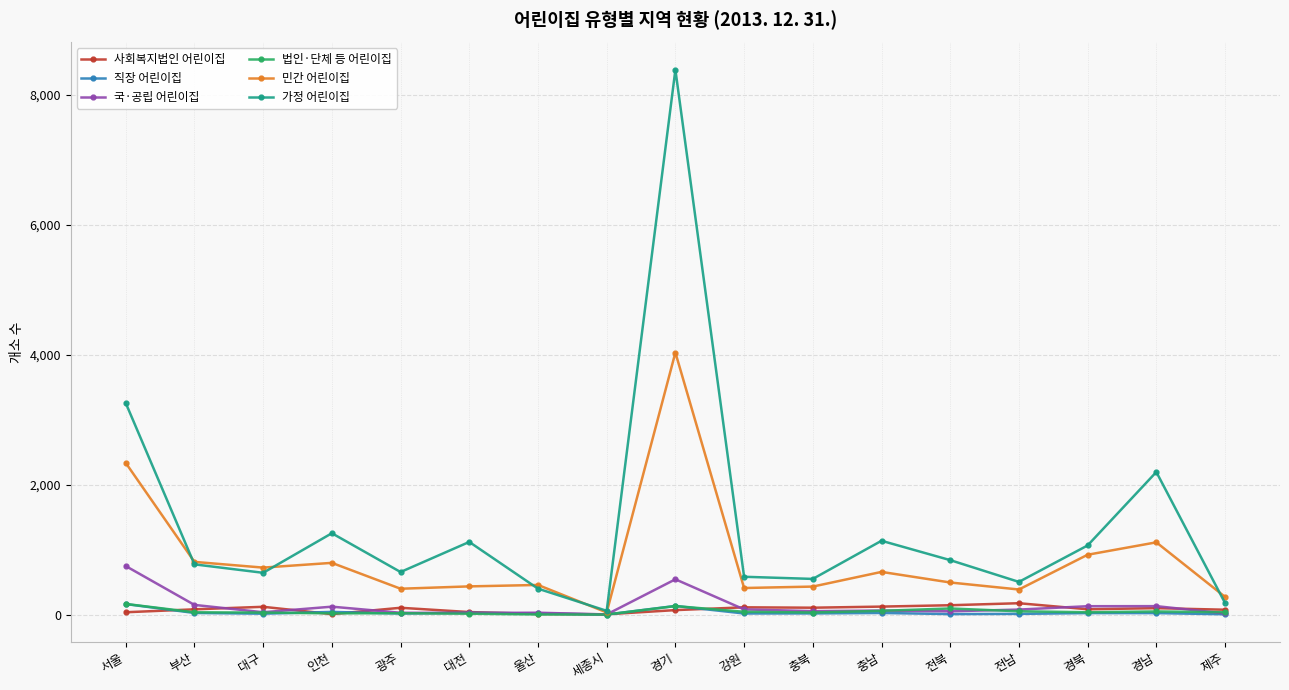

Between 부산 and 전남, which series saw the biggest shift?

민간 어린이집